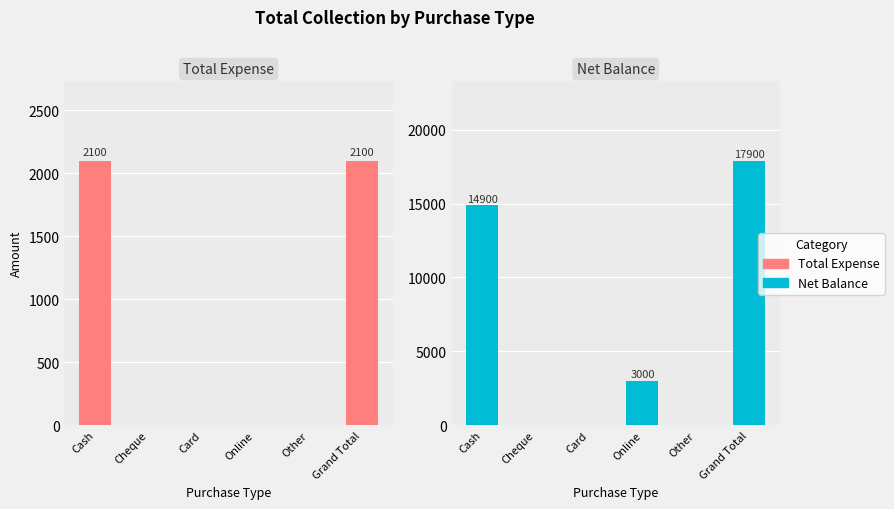

What position from the left is Other?

5